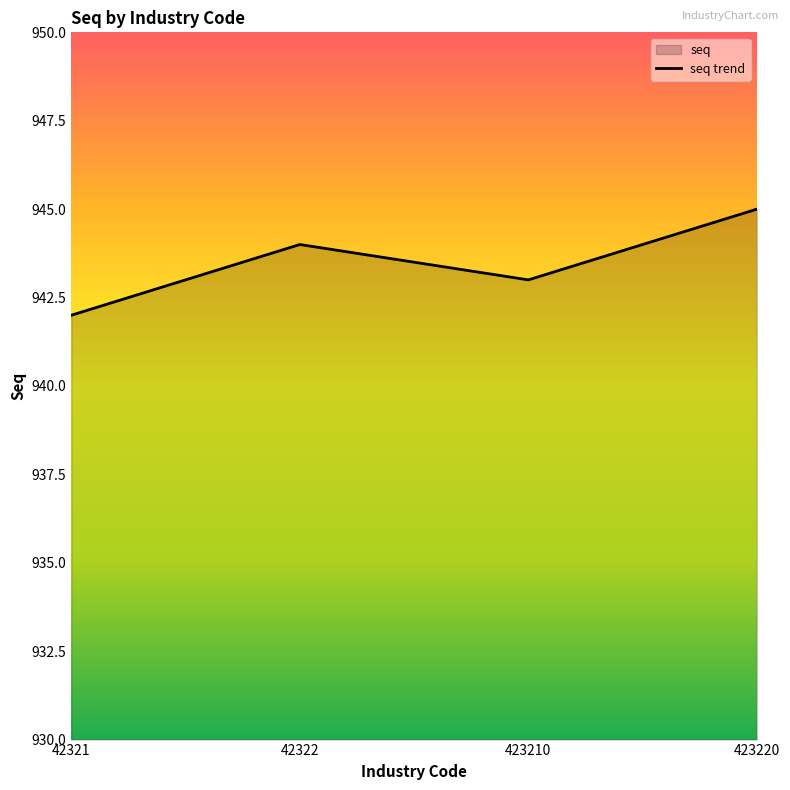

What is the approximate value at 42321?

942